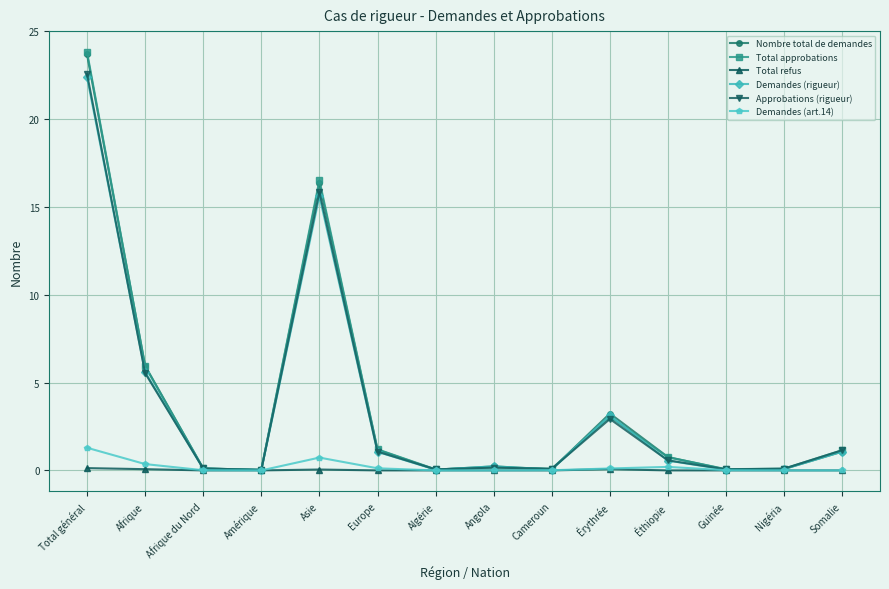

What is the value of the Total approbations point at the 2nd from the left?

5.9